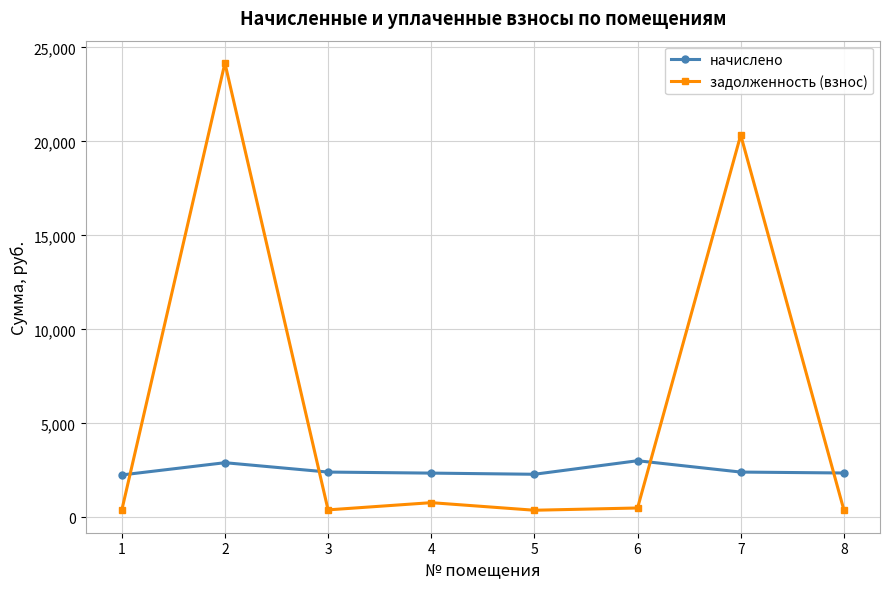

True or false: задолженность (взнос) has more than 0 points higher than both neighbors.

True